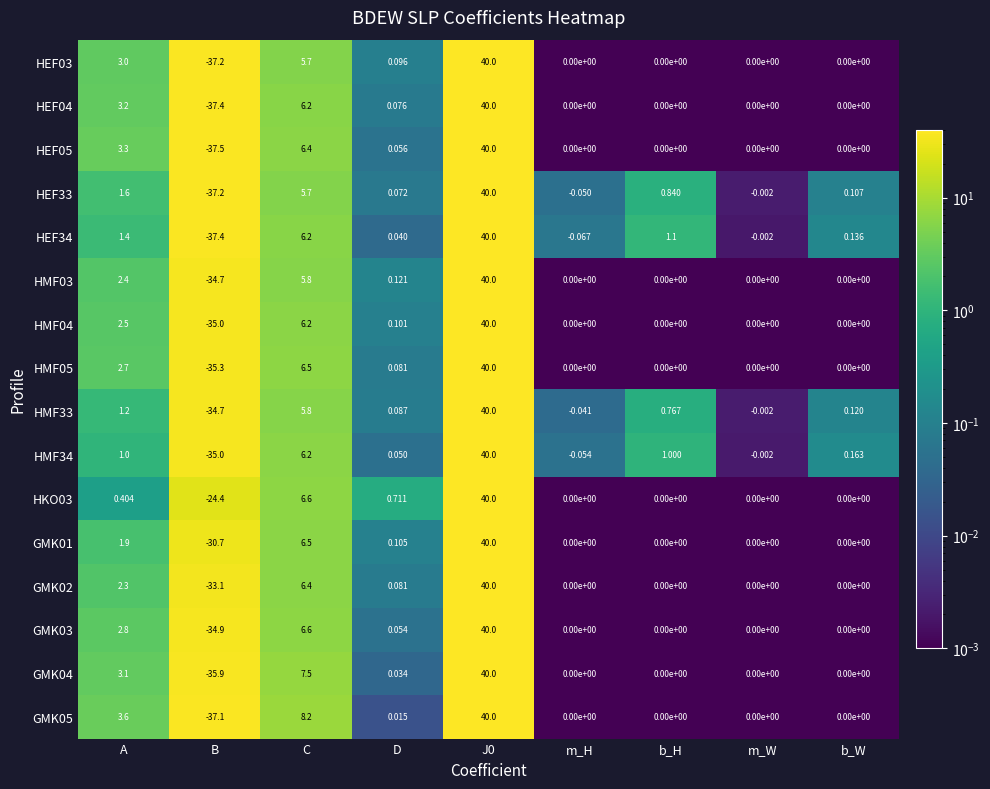

Which category has the lowest value across all series?

B